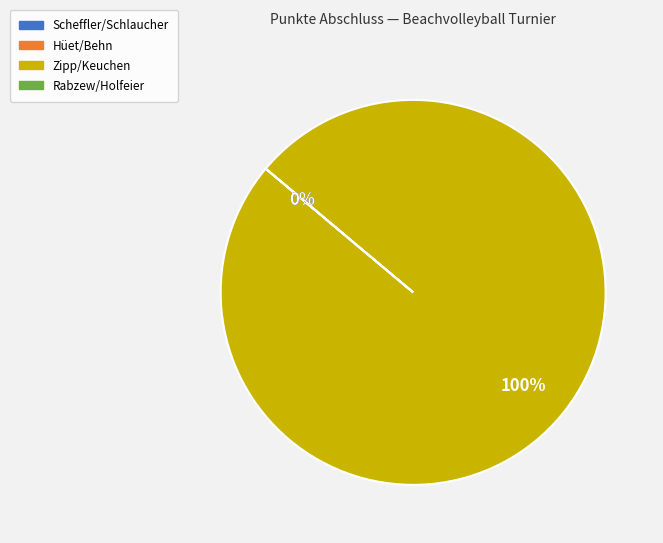

Is the sum of Hüet/Behn and Zipp/Keuchen greater than half?

Yes